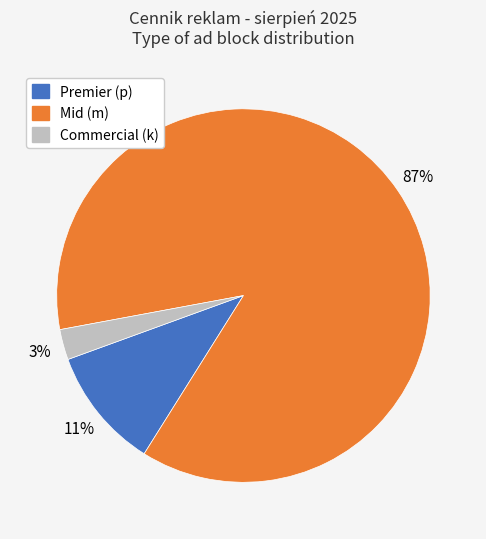

To the nearest percent, what is the average slice percentage?

33%